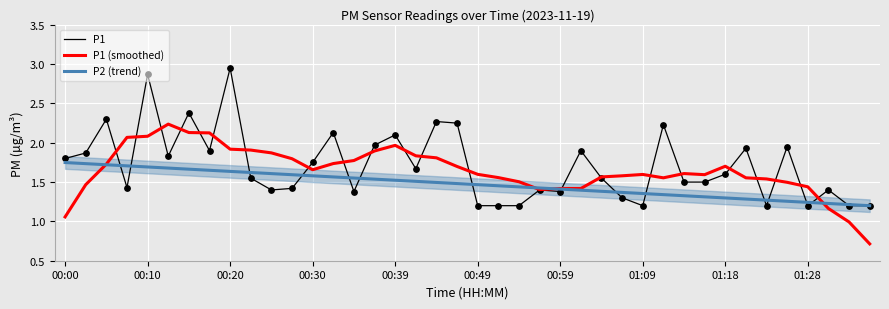

Is the value of P1 (smoothed) at 38 greater than the value of P2 (trend) at 22?

No